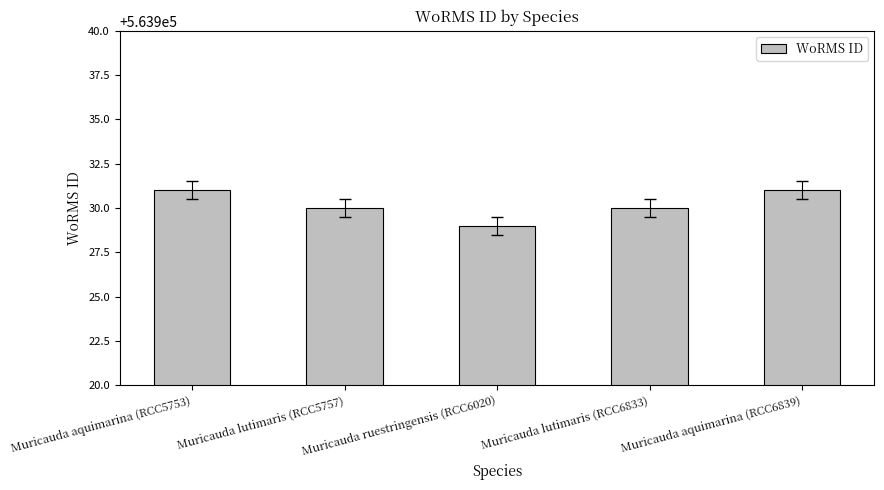

Reading right to left, transcribe all the data shown in this chart.

563931	563930	563929	563930	563931